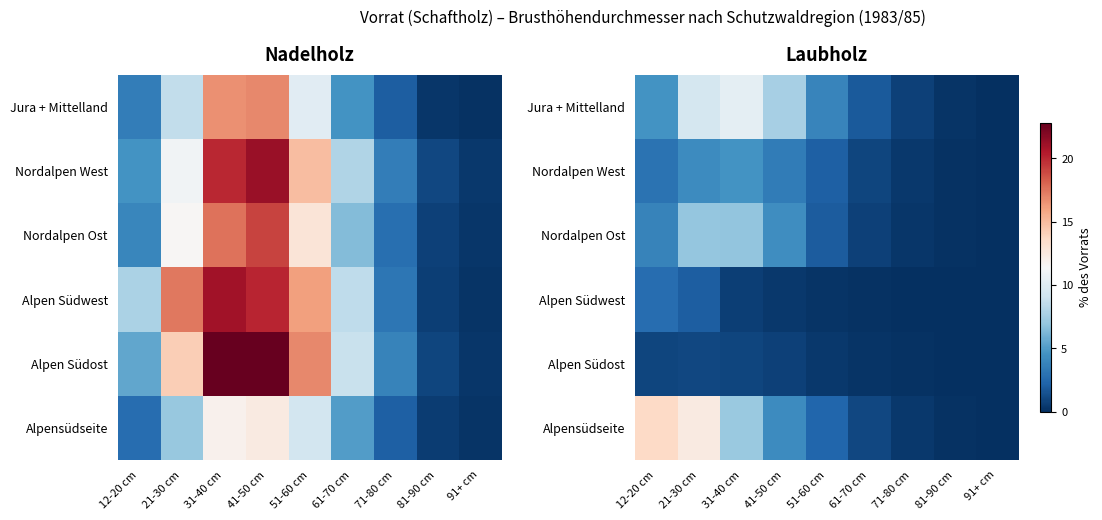

Between 51-60 cm and 81-90 cm, which is larger?

51-60 cm